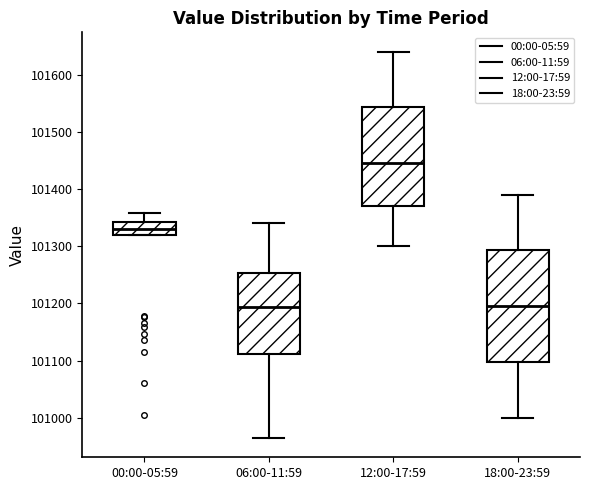

Reading left to right, read every box against the y-axis: the position of its median line, the range the box covers, and the ends of its whiskers. The values are not printed on the chart, so give them approximately, as read against the axis.

00:00-05:59: median 101330, box 101320 to 101340, whiskers 101320 to 101360
06:00-11:59: median 101190, box 101110 to 101250, whiskers 100960 to 101340
12:00-17:59: median 101450, box 101370 to 101540, whiskers 101300 to 101640
18:00-23:59: median 101200, box 101100 to 101290, whiskers 101000 to 101390